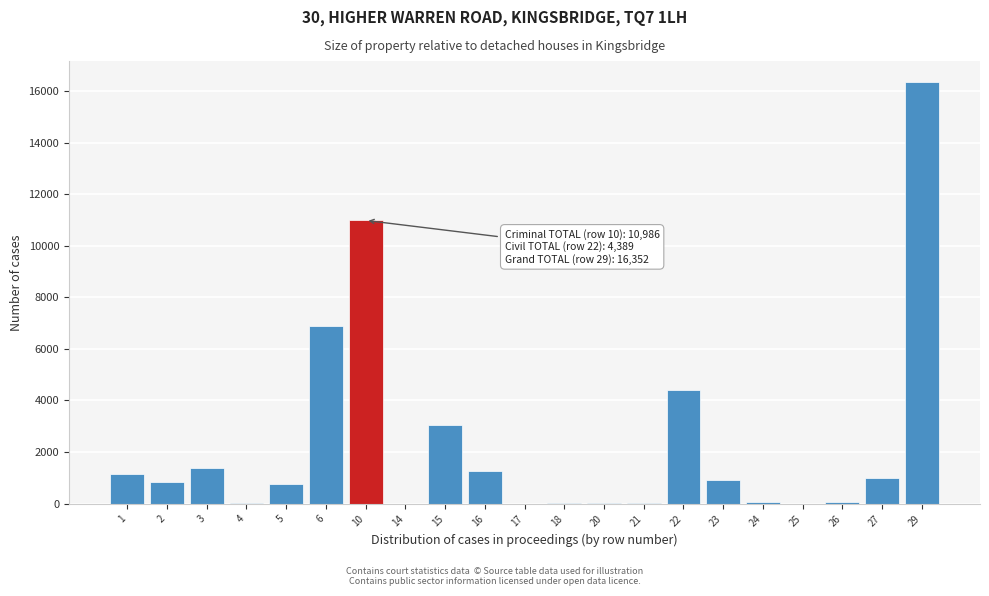

The value at 27 is 977. True or false?

True